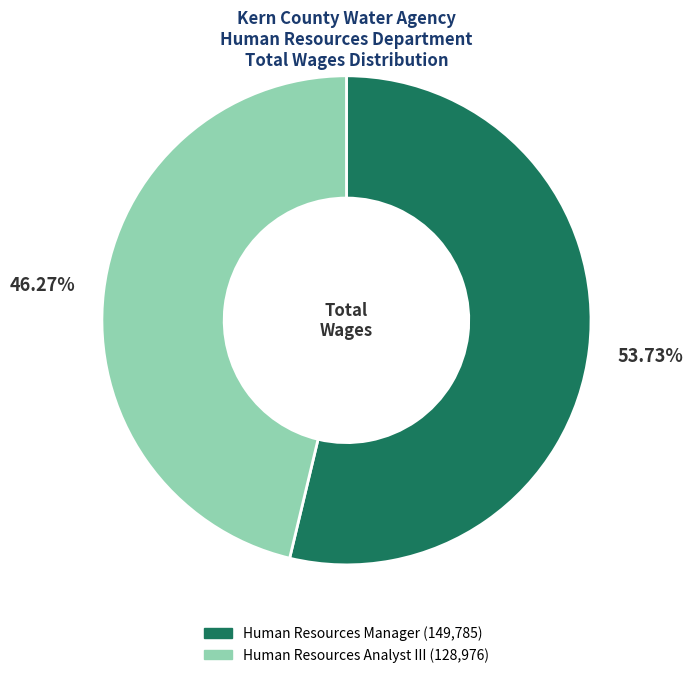

Is there any slice that represents more than half of the pie?

Yes